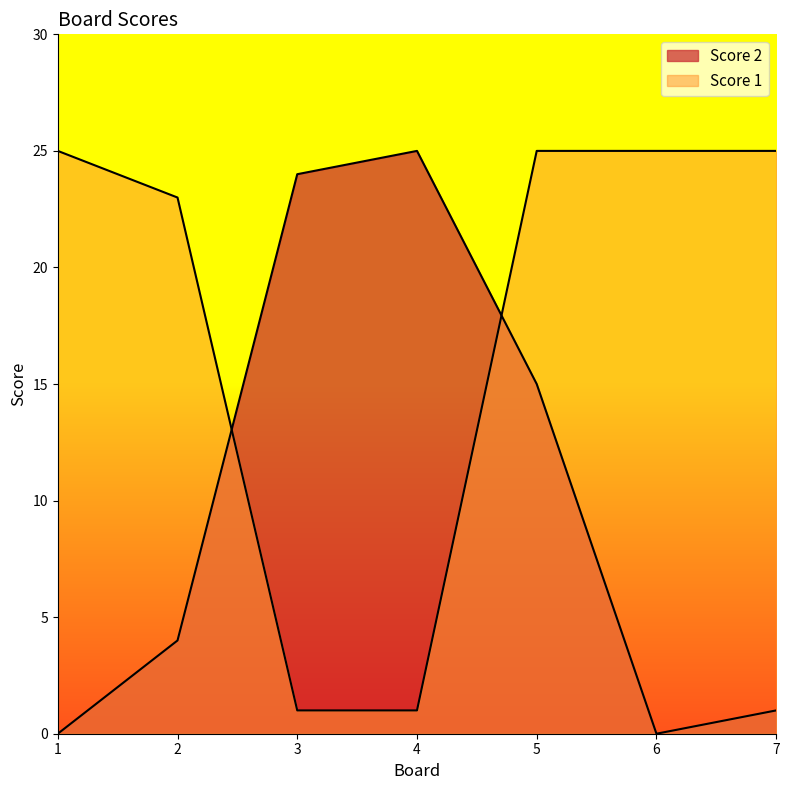

What is the difference between the Score 2 values at 2 and 4?

21